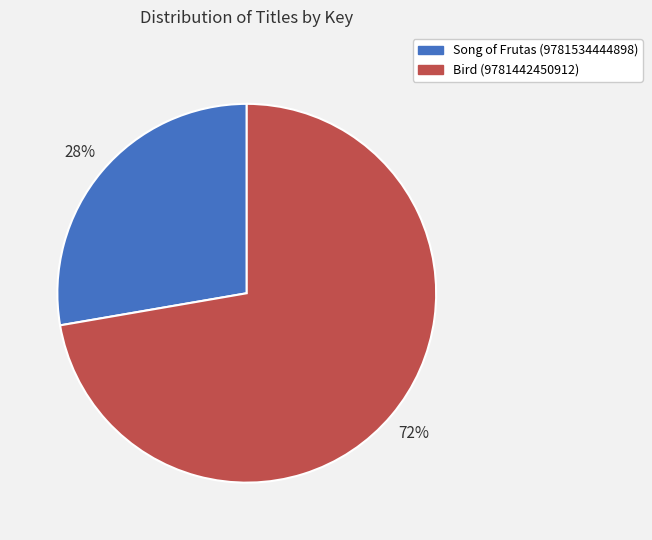

Which slice is the largest?

Bird (9781442450912)